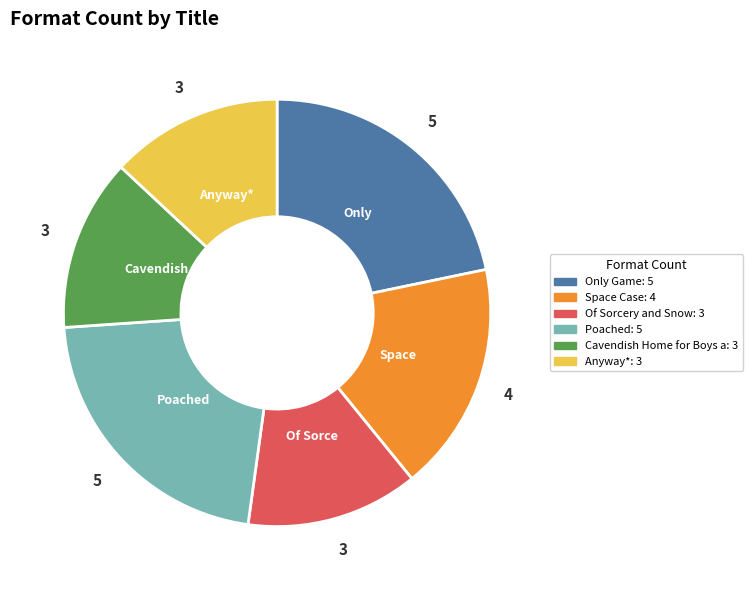

Count the number of slices in the pie.

6